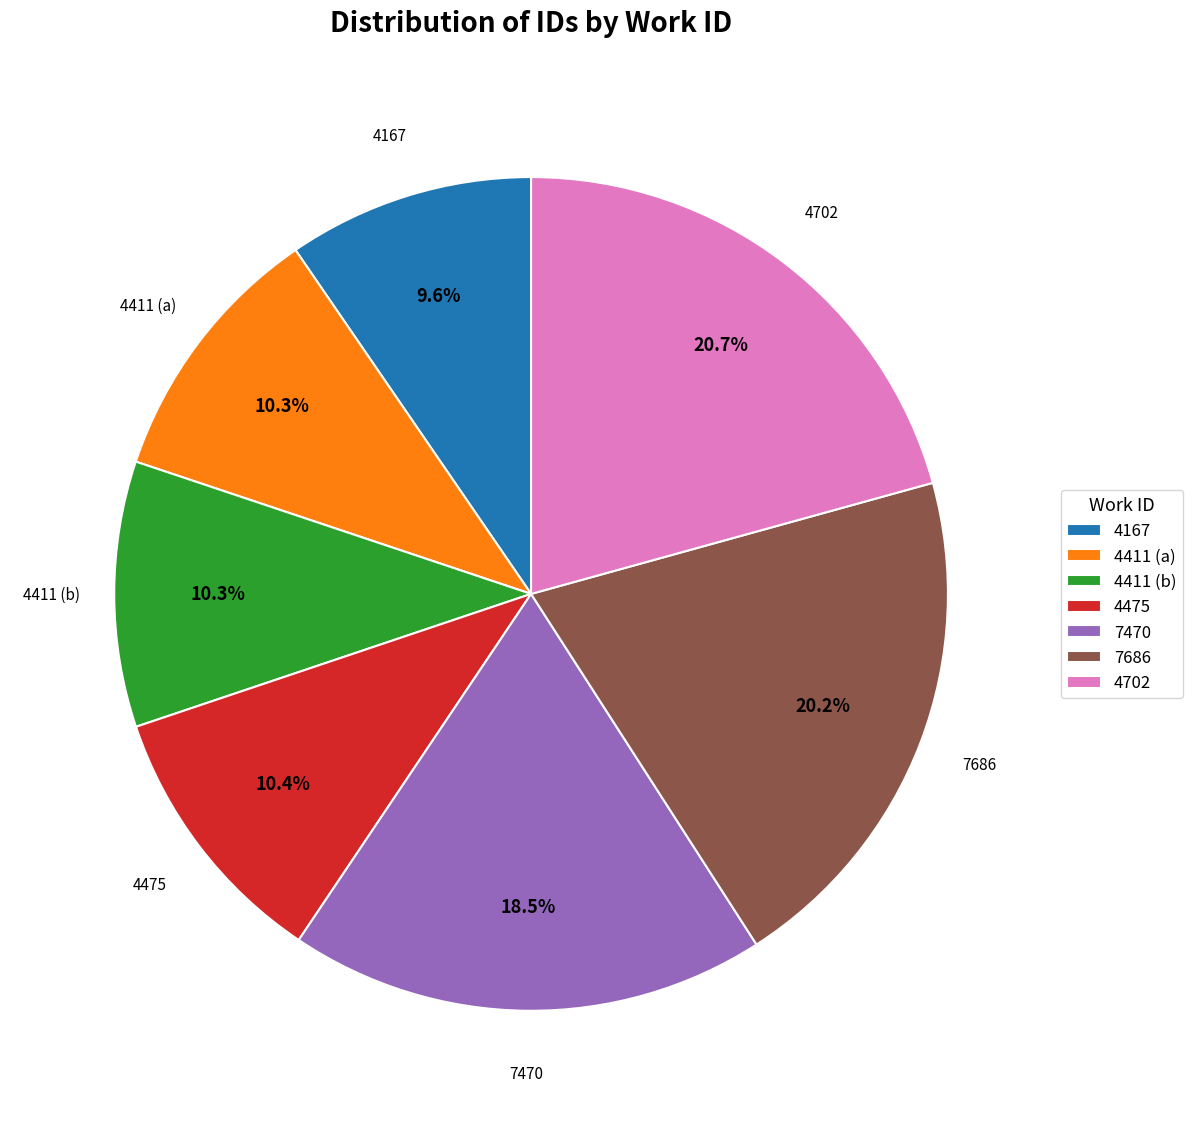

To the nearest percent, what is the difference between the largest and smallest slice percentages?

11%